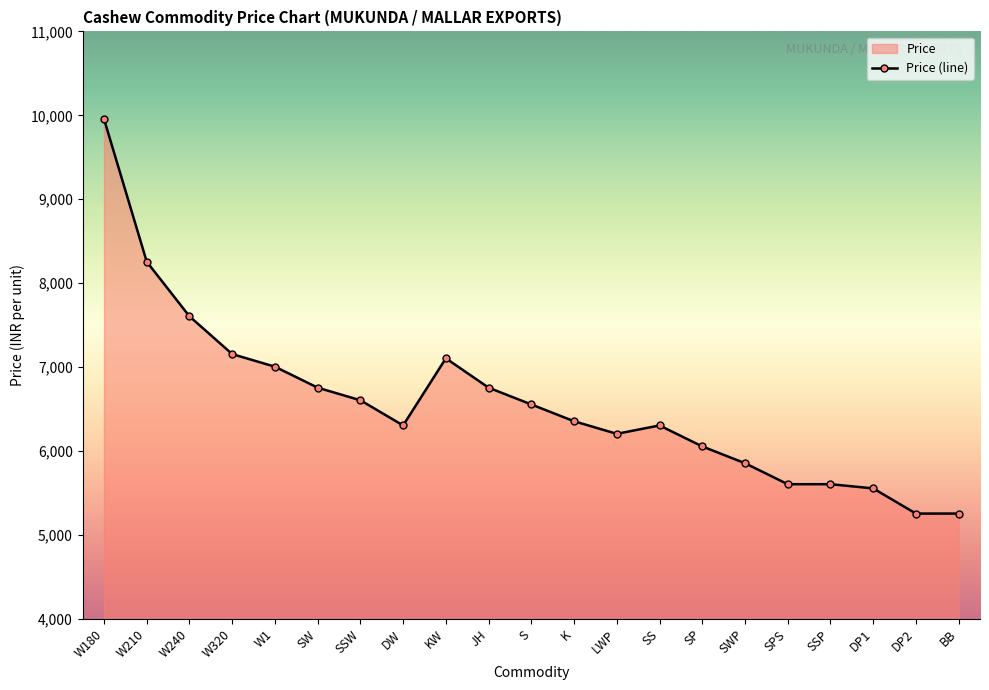

List the labels in order of value, smallest first.

DP2, BB, DP1, SPS, SSP, SWP, SP, LWP, DW, SS, K, S, SSW, SW, JH, W1, KW, W320, W240, W210, W180